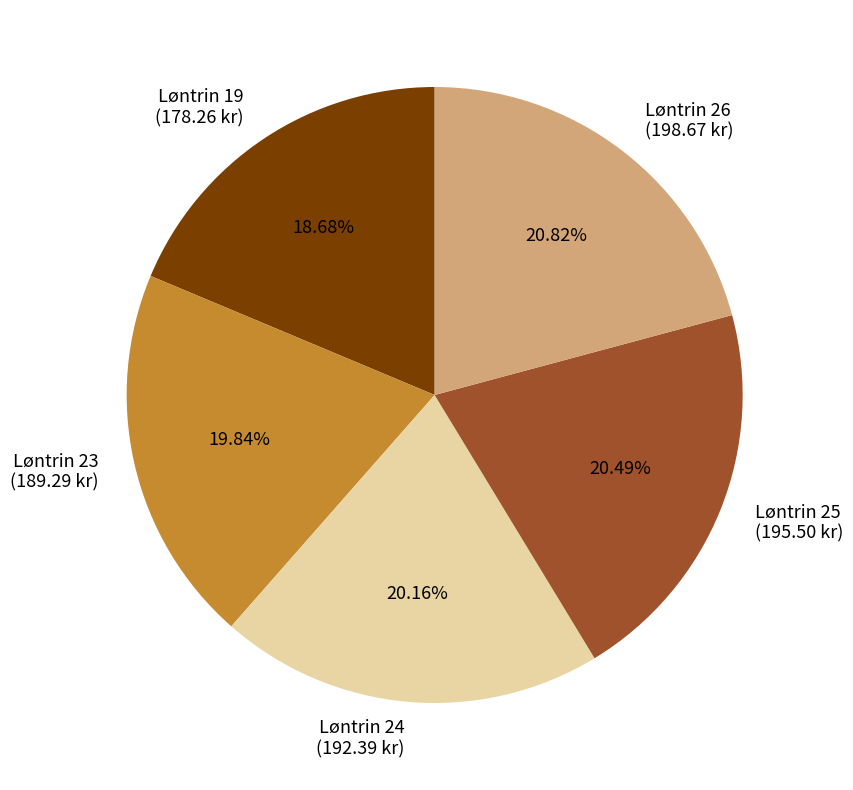

To the nearest percent, what portion does Løntrin 25 represent?

20%